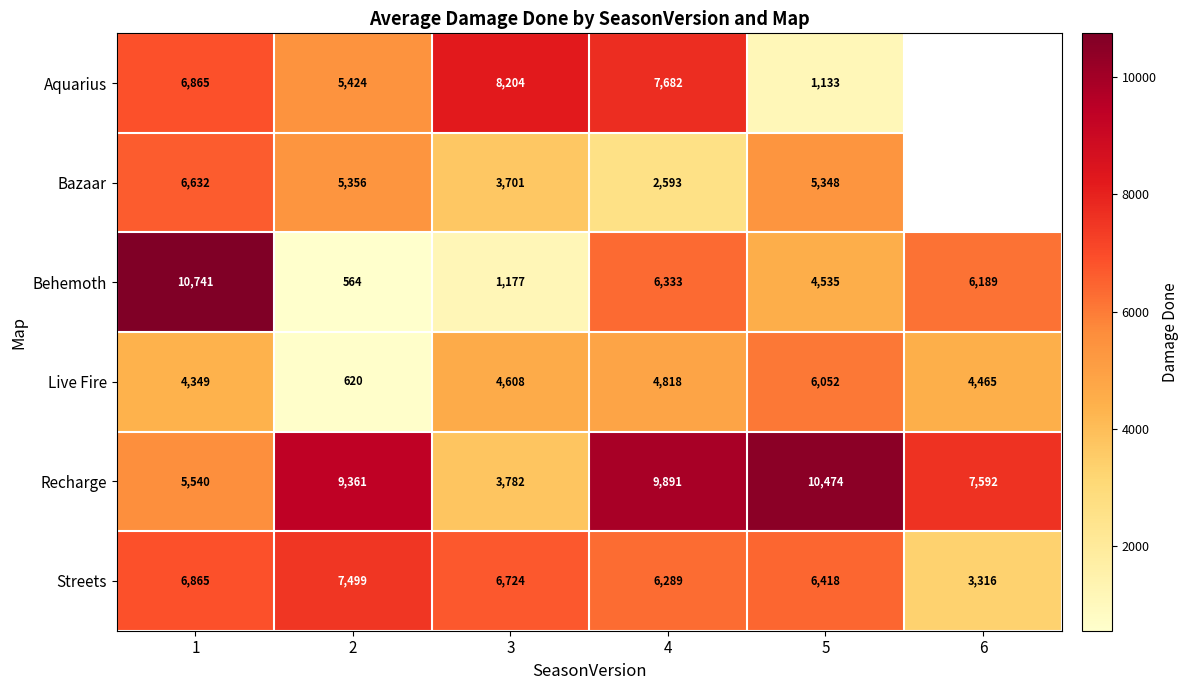

What is the spread (max minus min) of values at 4?

7298